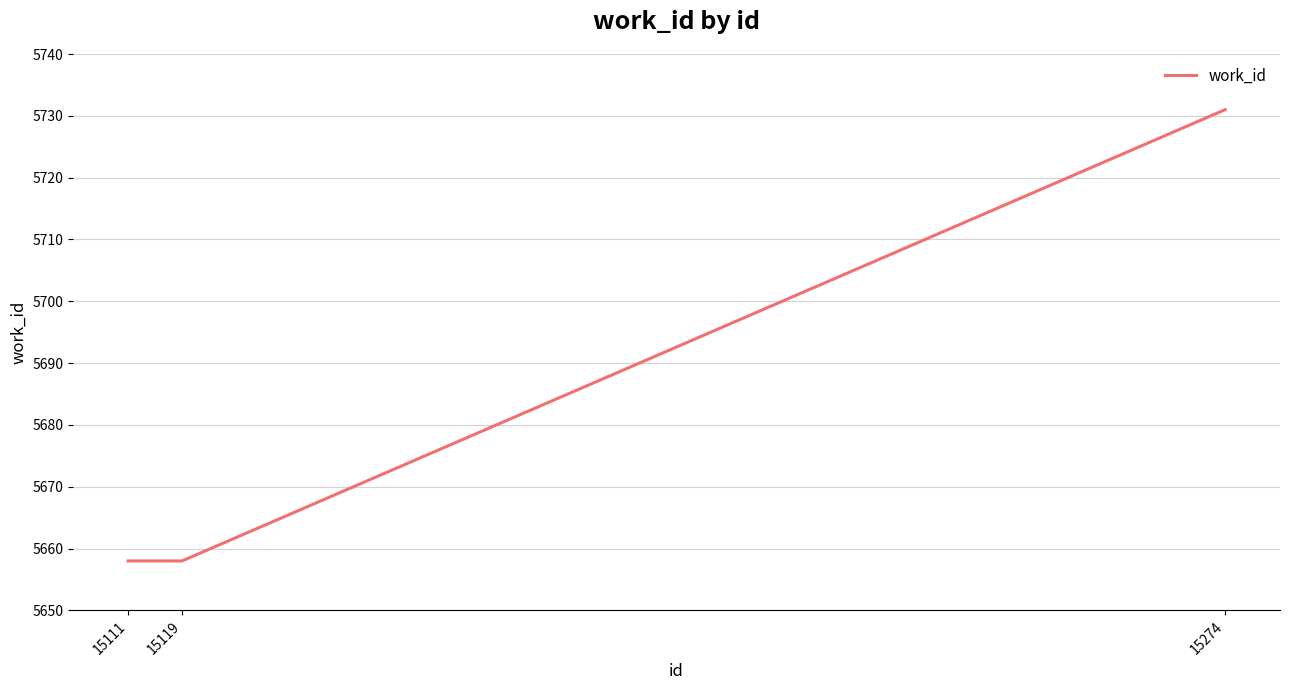

True or false: the data shows 5658 at 15119.

True